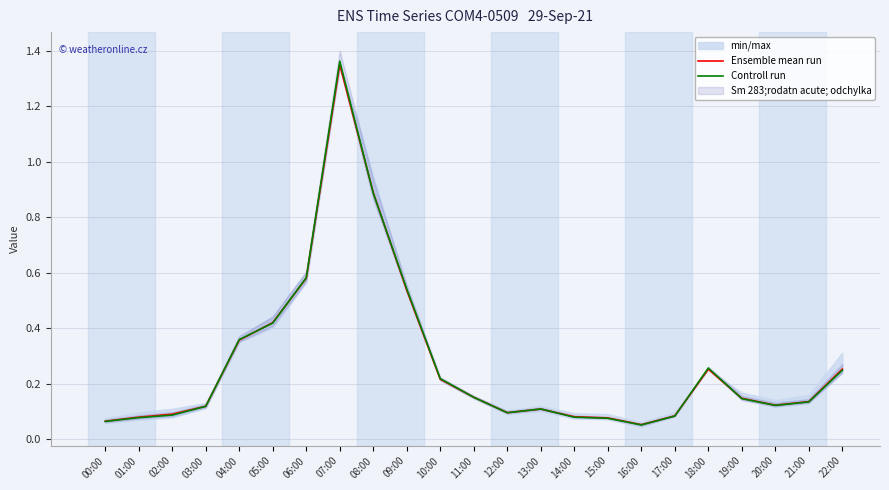

Where is the first local minimum for Controll run?

12:00